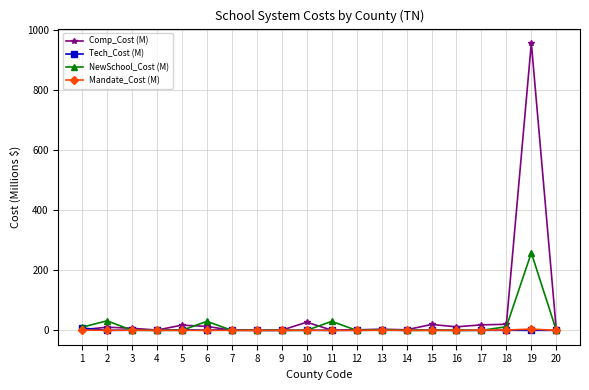

What are all the series names shown in the legend?

Comp_Cost (M), Tech_Cost (M), NewSchool_Cost (M), Mandate_Cost (M)